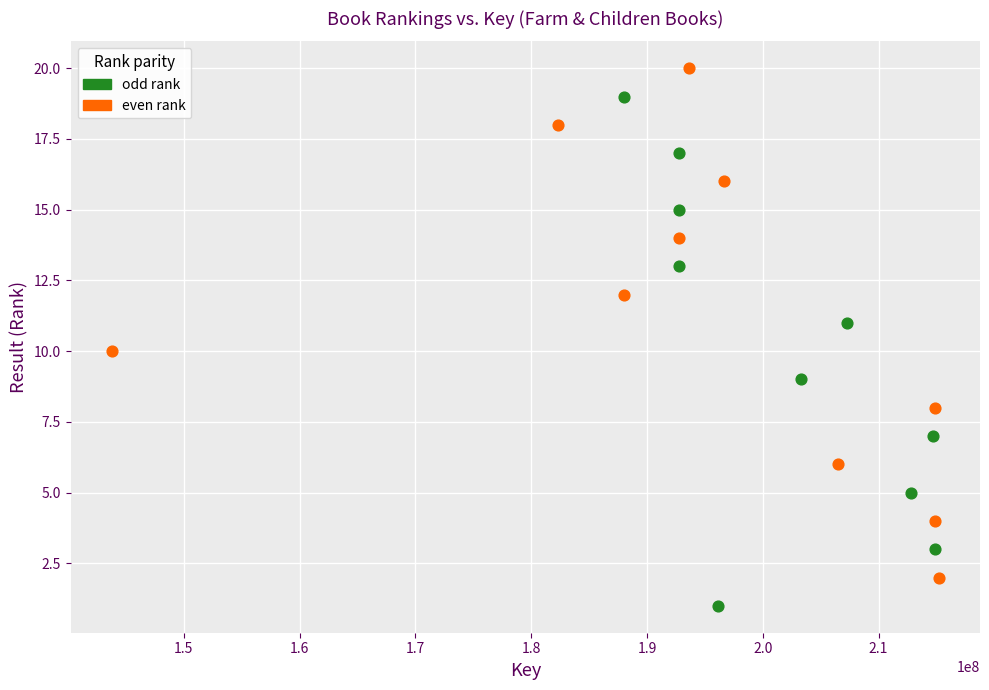

Which series contains the lowest Y value?

odd rank